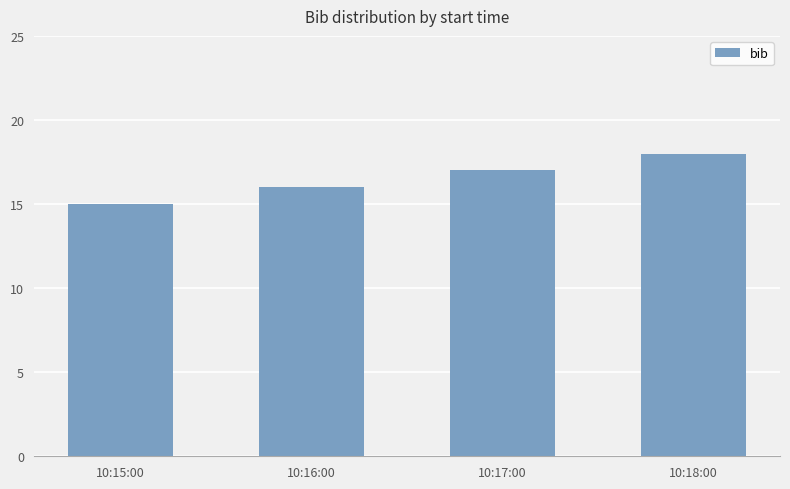

At which category does the chart reach its minimum across all series?

10:15:00